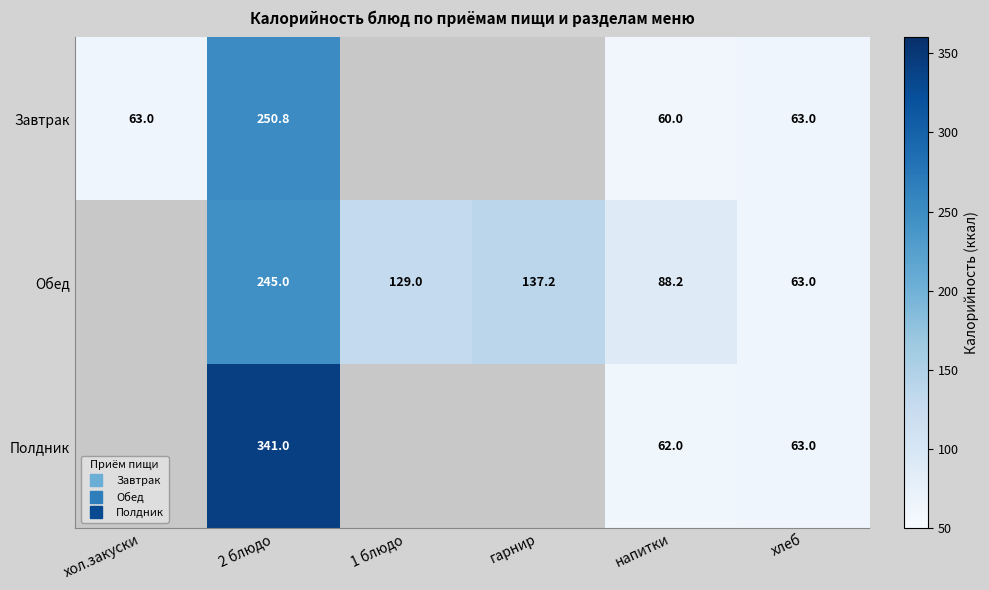

Count the number of categories in the chart.

6